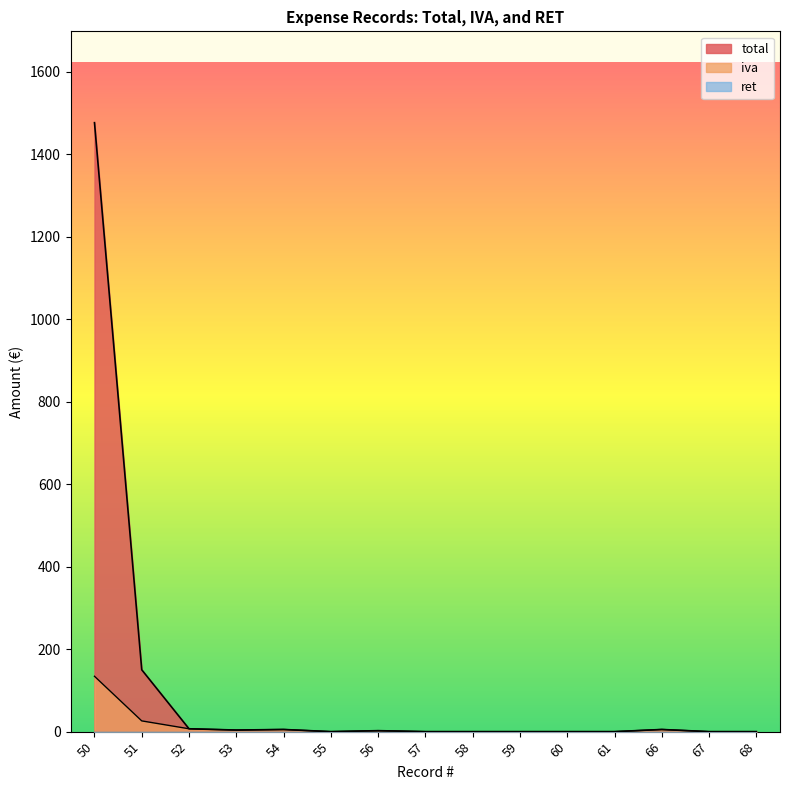

Between 50 and 57, which series saw the biggest shift?

total